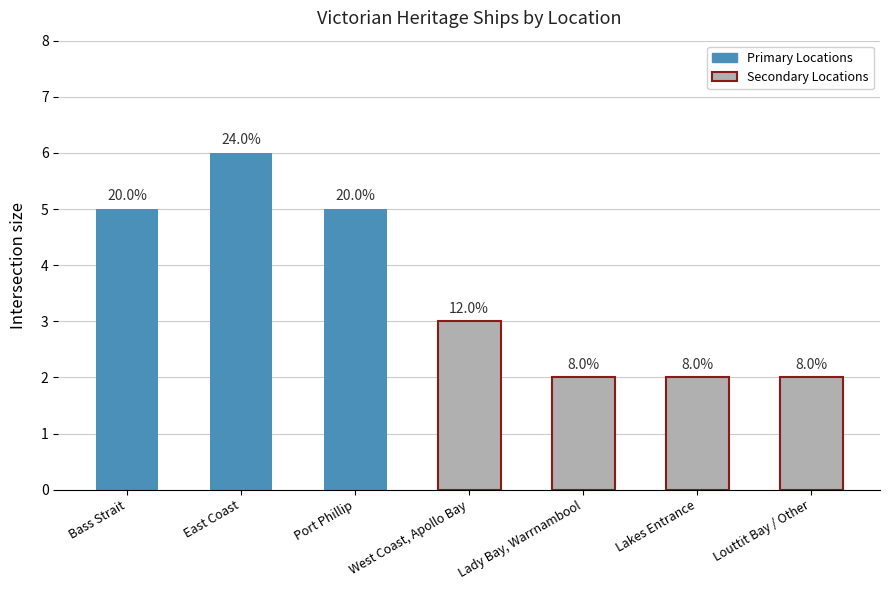

What position from the left is Lakes Entrance?

6